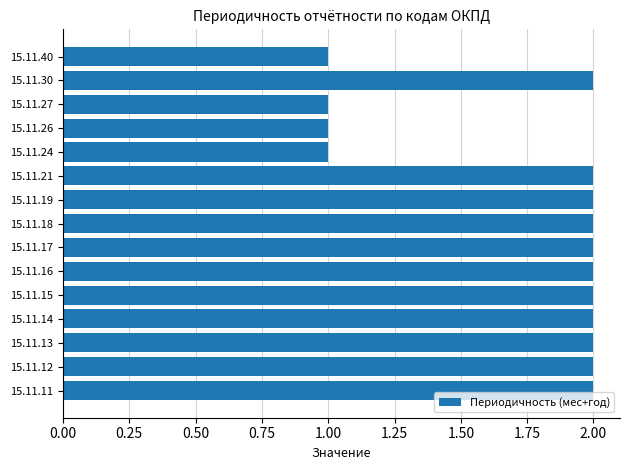

What is the sum of the values at 15.11.14 and 15.11.26?

3